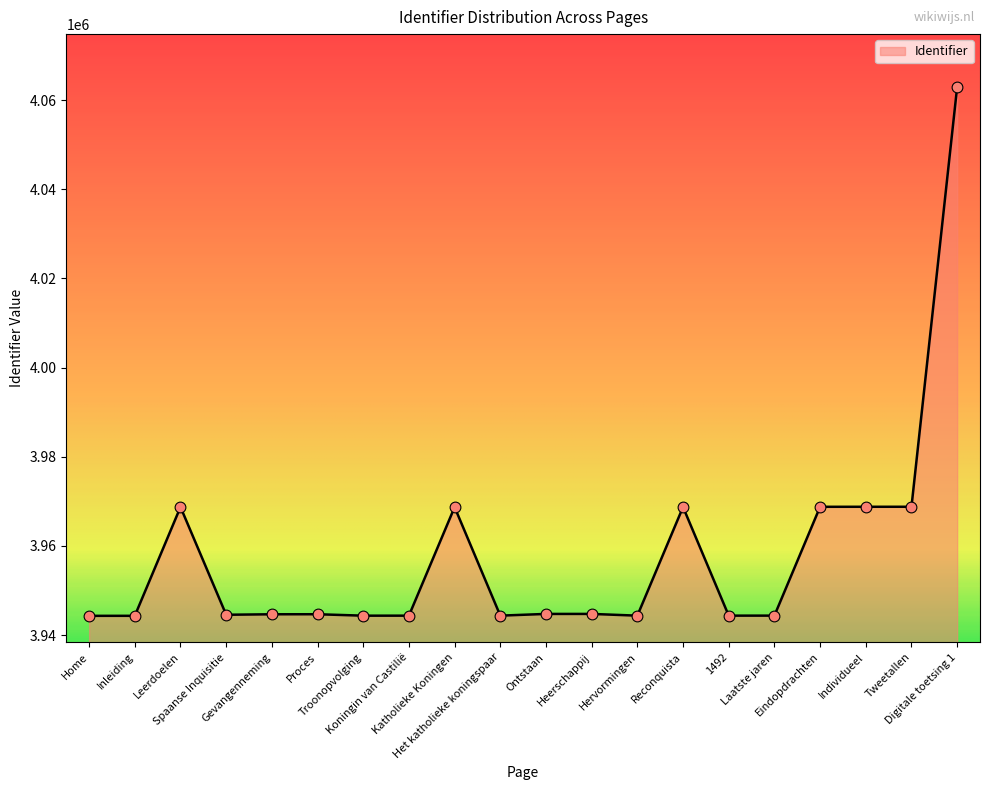

What is the change in value from Inleiding to Troonopvolging?

+31